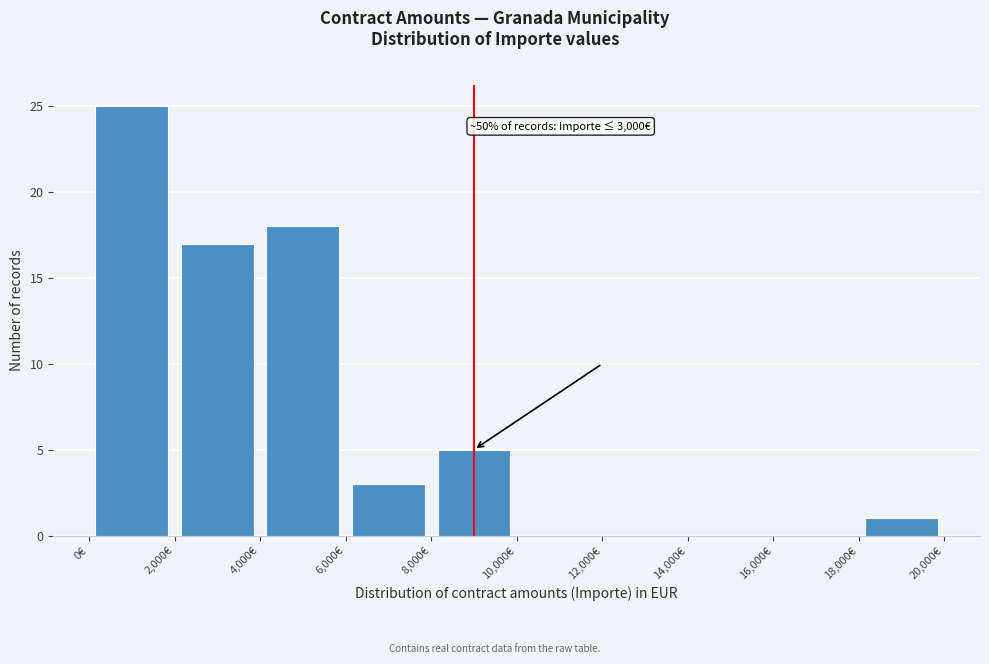

Over which range of the x-axis is the bar tallest?

0 to 2000